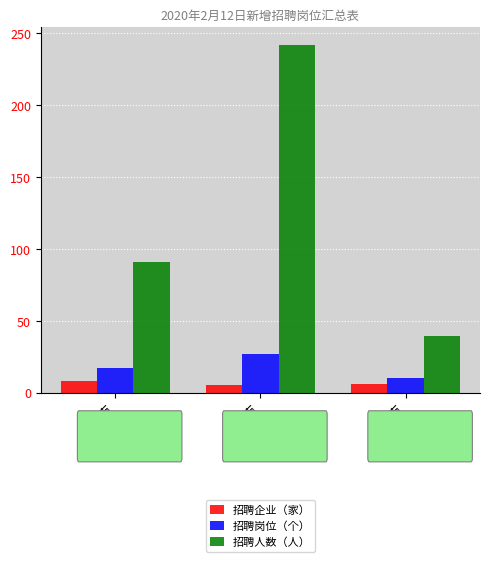

What is the value of the 招聘岗位（个） bar at the 3rd from the left?

10